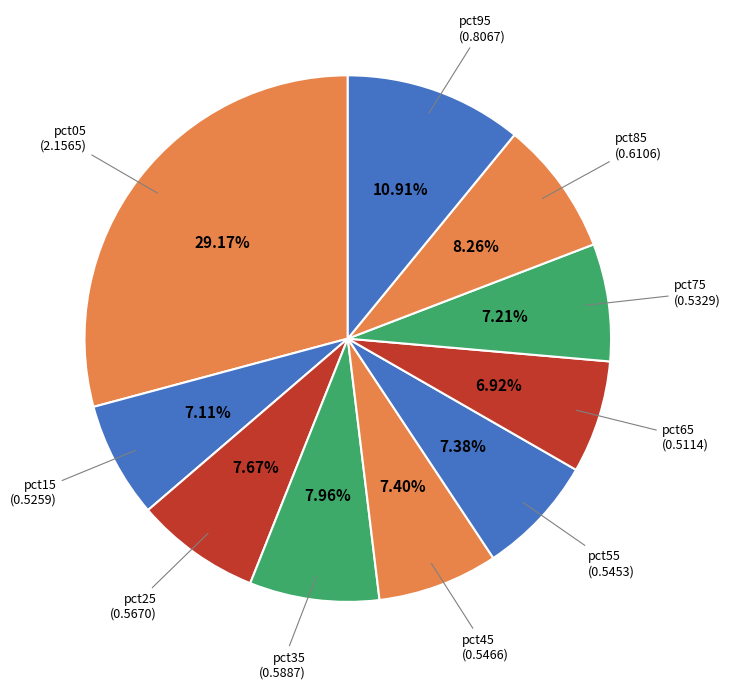

Is there any slice that represents more than half of the pie?

No